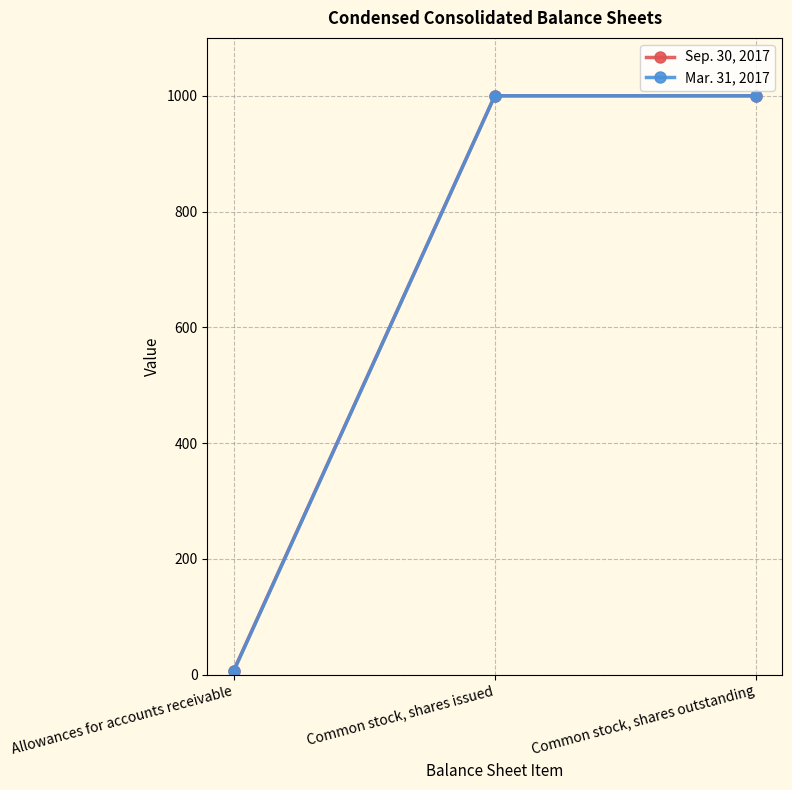

Which series has the widest spread of values?

Mar. 31, 2017